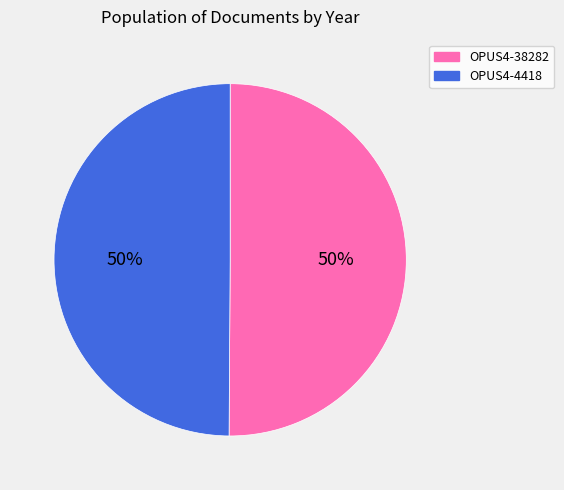

Approximately how many times larger is the value at OPUS4-38282 compared to OPUS4-4418?

1.0